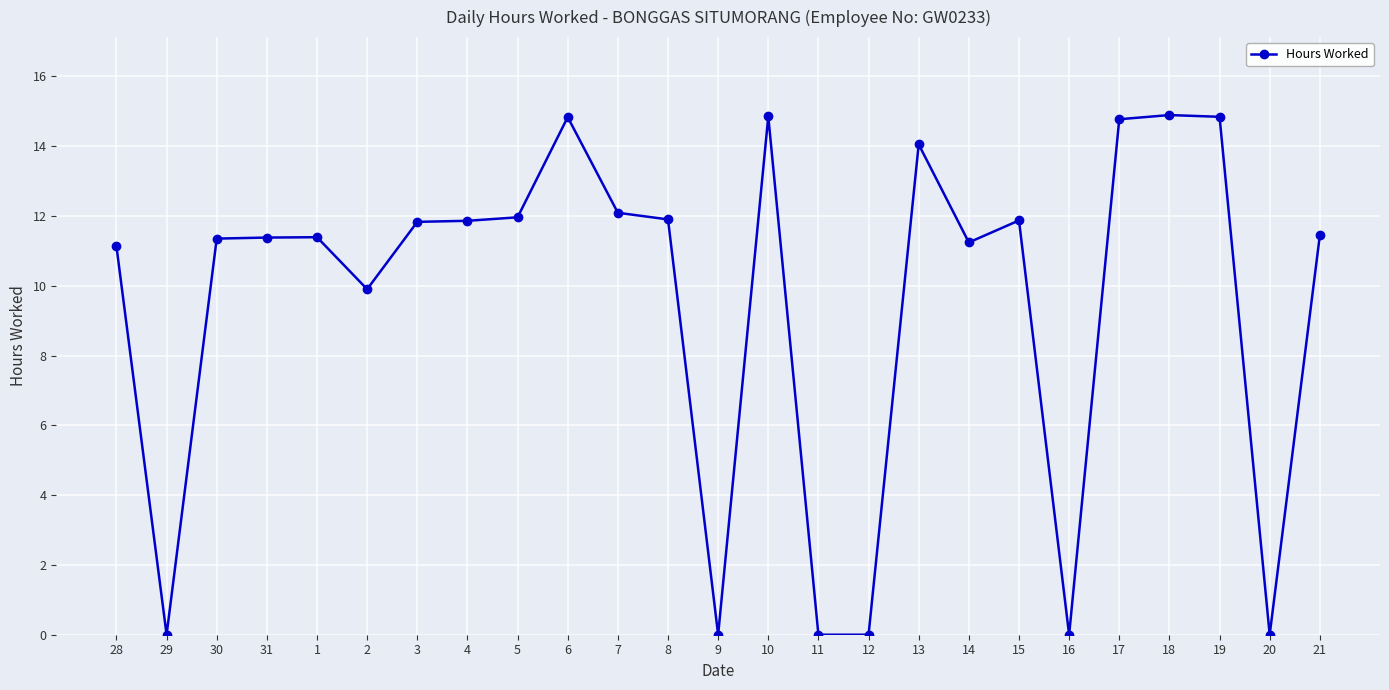

What is the change in value from 30 to 7?

+0.7